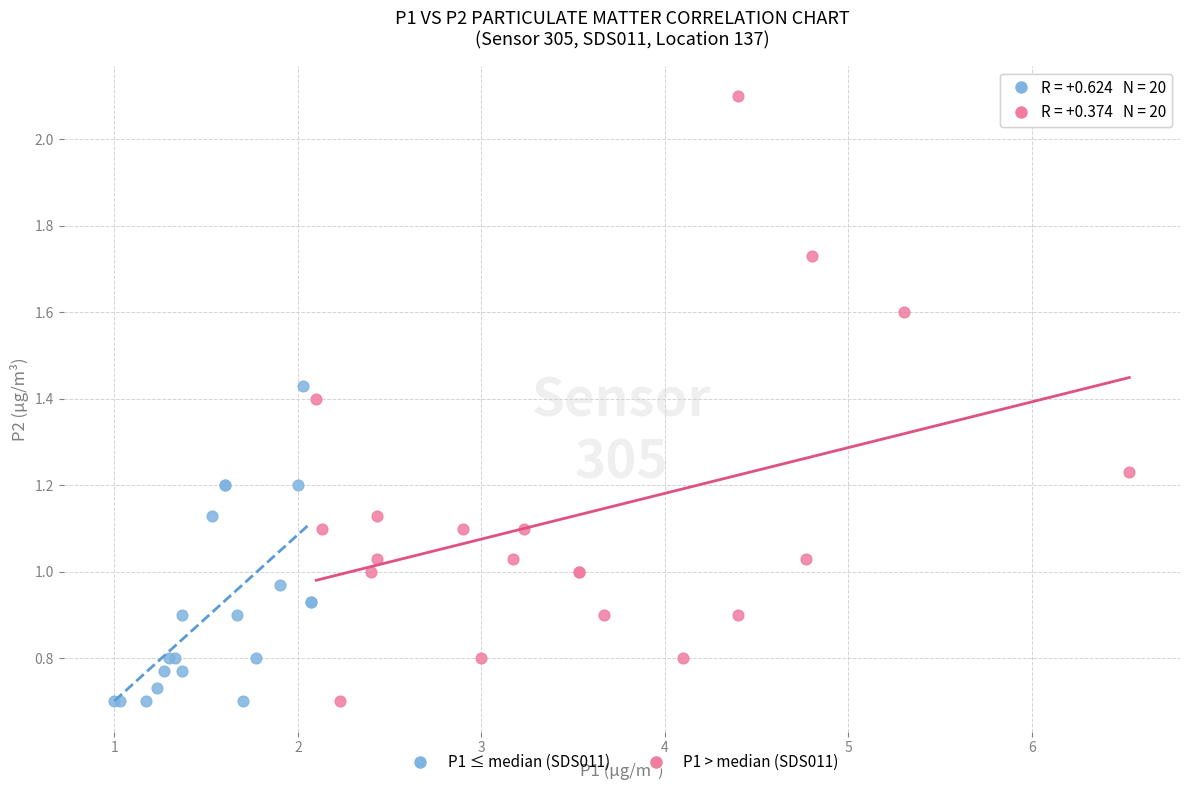

Which series reaches the maximum Y coordinate?

P1 > median (SDS011)